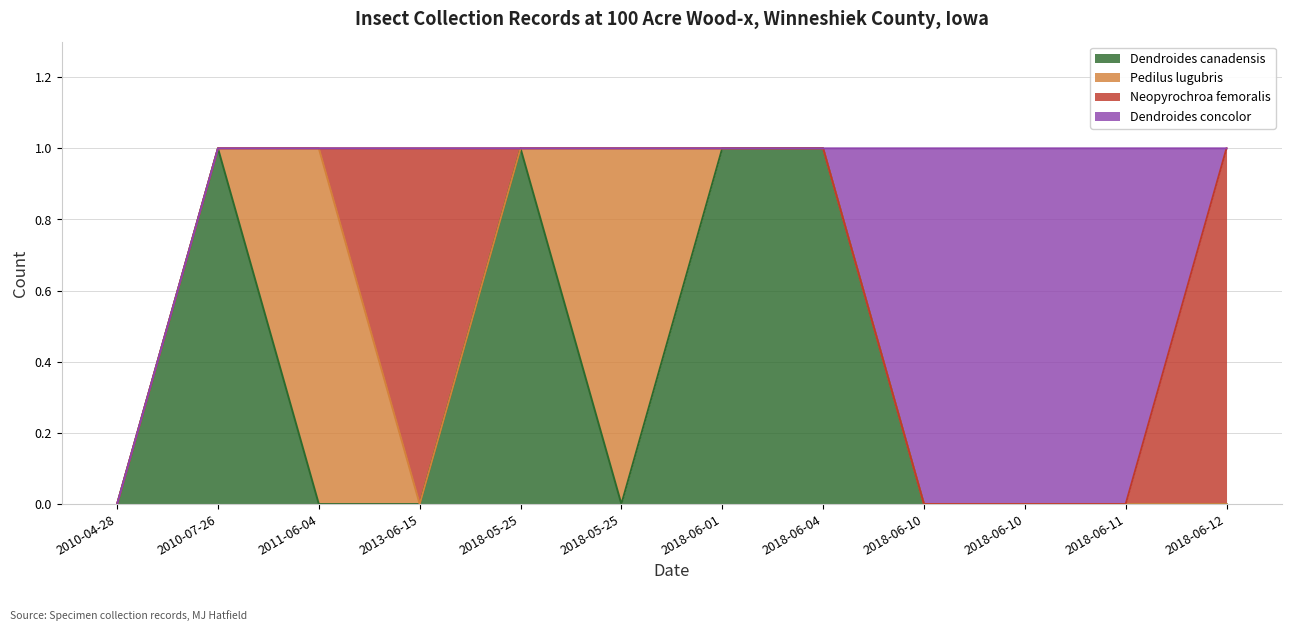

At which category is the sum across all series the highest?

2010-07-26